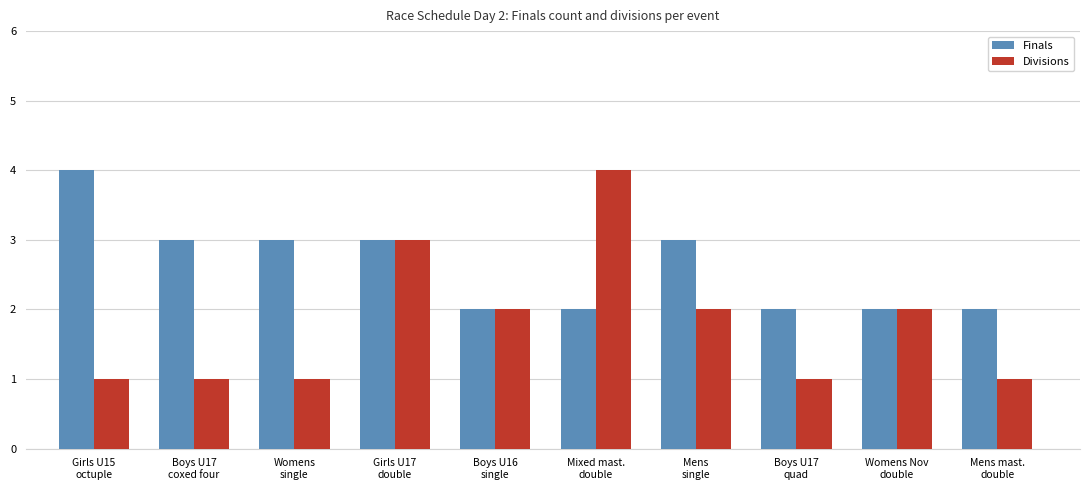

Rank the series by their average value, from lowest to highest.

Divisions, Finals